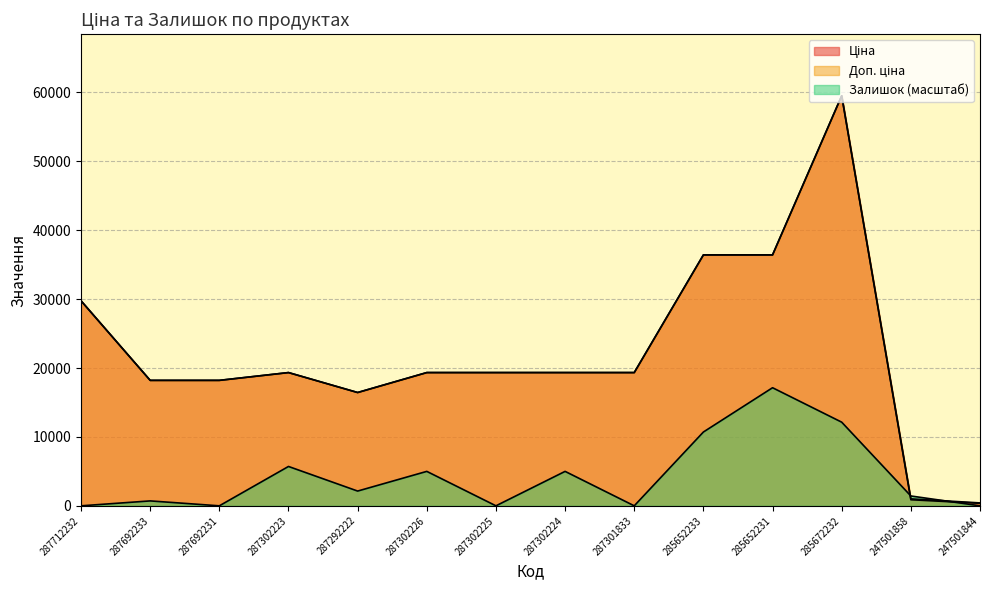

What is the difference between the maximum and minimum values in the Доп. ціна series?

59102.0